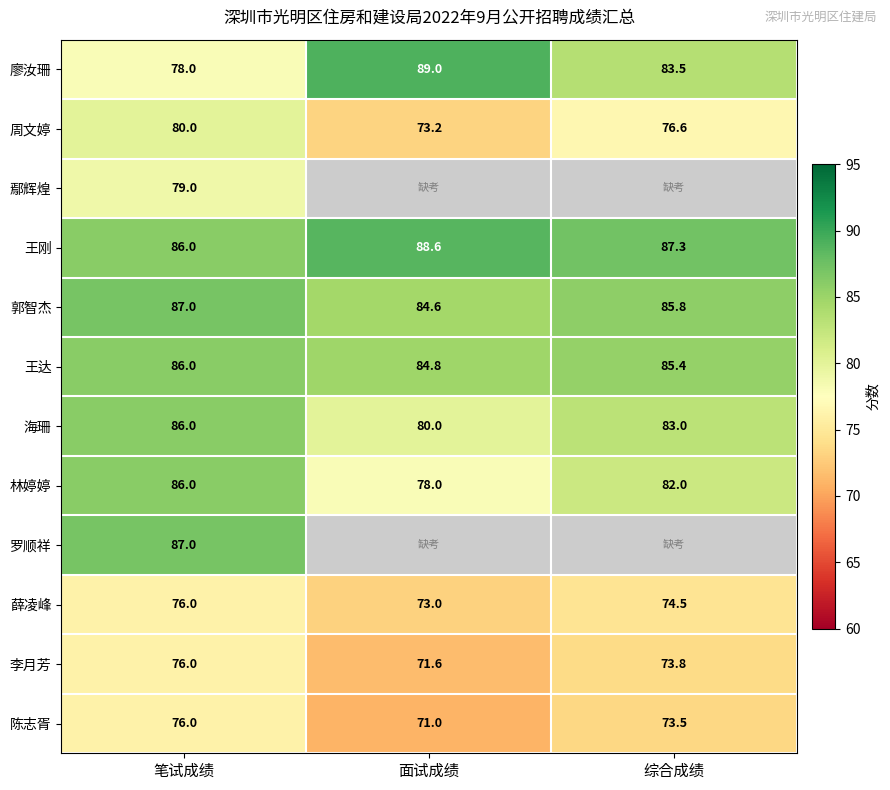

At which label does 周文婷 reach its peak?

笔试成绩